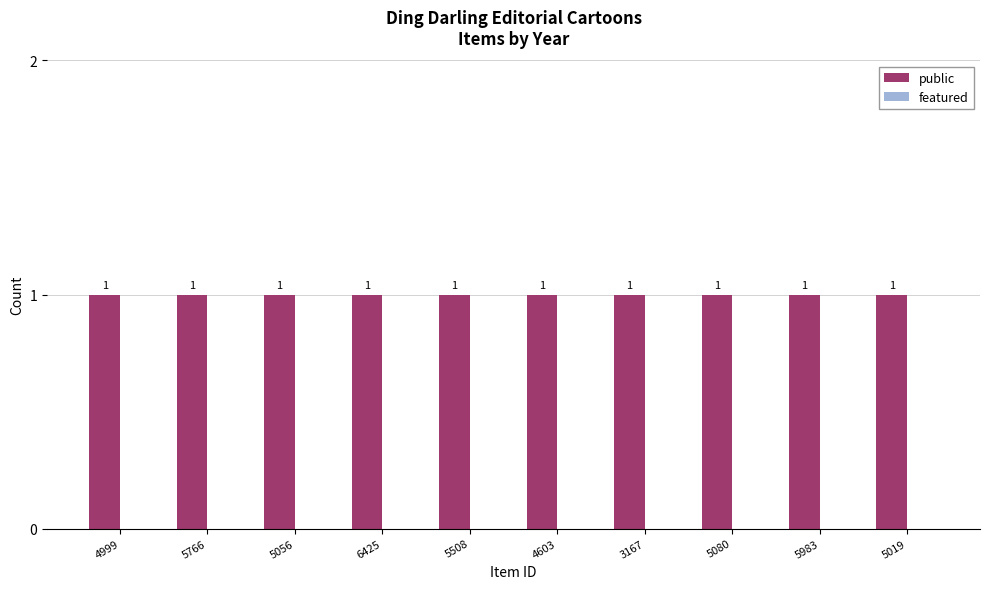

Which label corresponds to the largest value in the chart?

4999